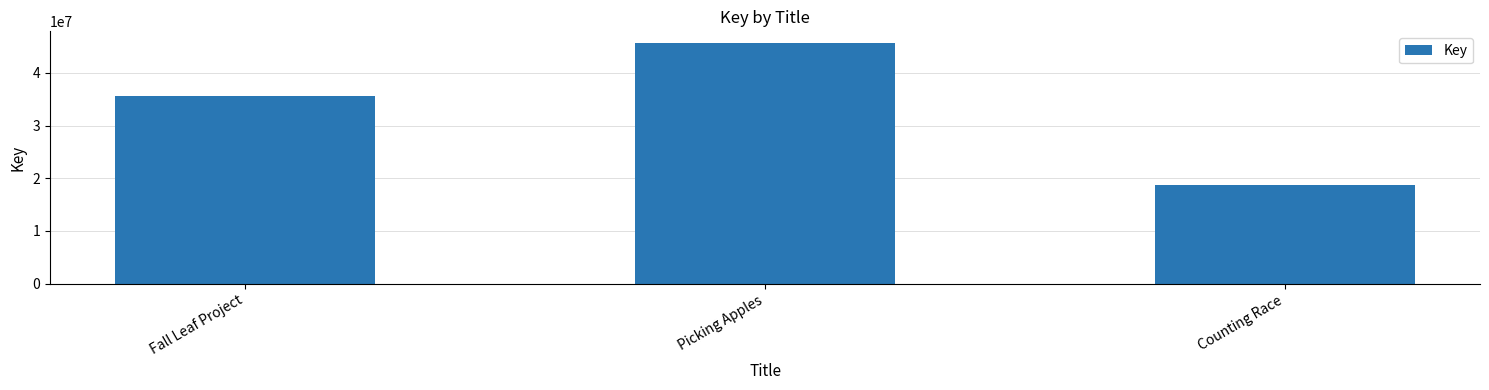

How many values are below 35590814?

1